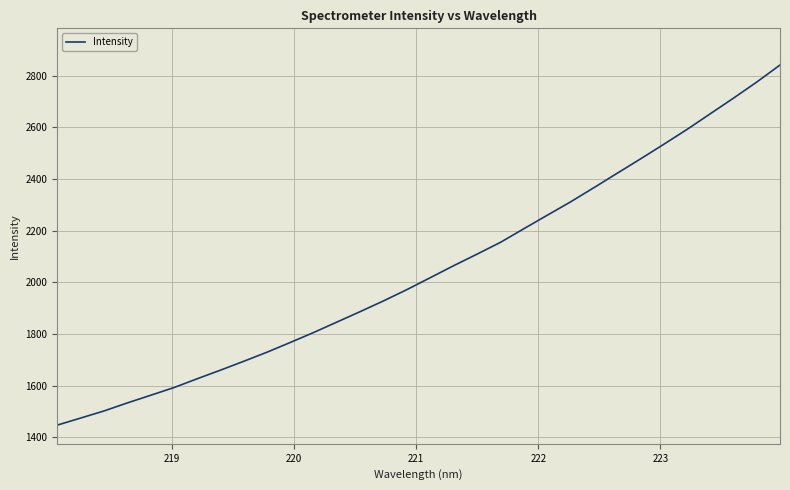

What is the smallest value displayed?

1447.3